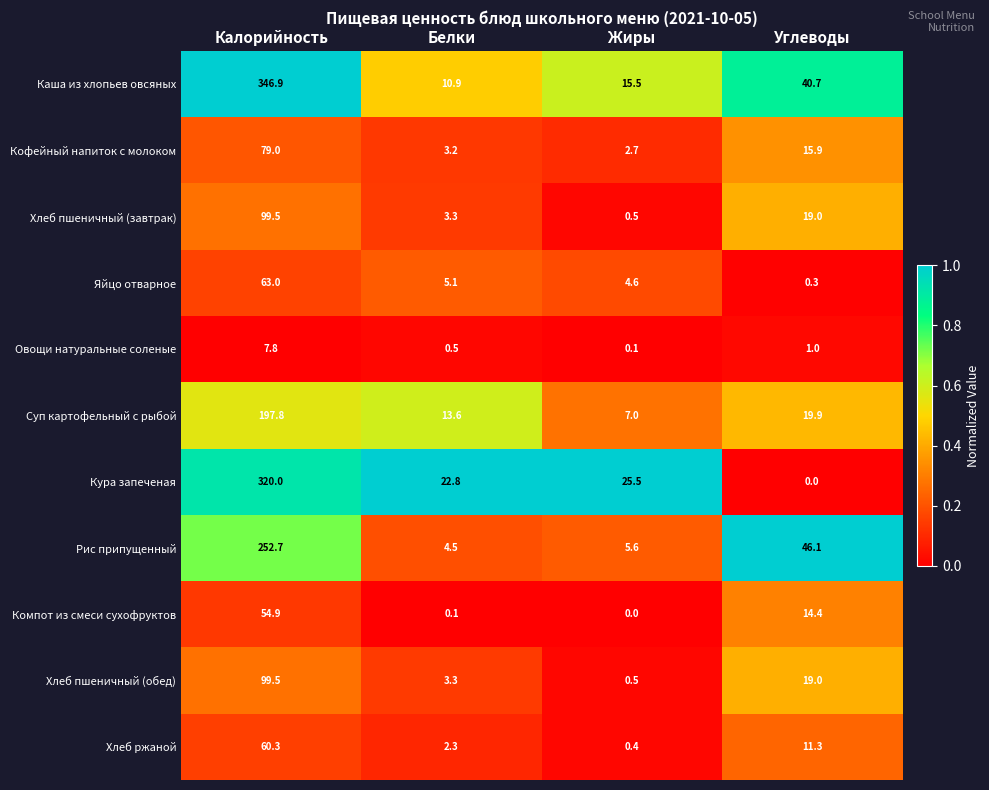

List the labels in order of Кофейный напиток с молоком value, smallest first.

Жиры, Белки, Углеводы, Калорийность